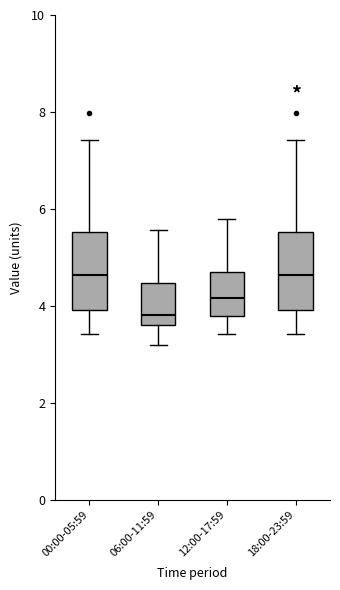

Reading left to right, read every box against the y-axis: the position of its median line, the range the box covers, and the ends of its whiskers. The values are not printed on the chart, so give them approximately, as read against the axis.

00:00-05:59: median 4.6, box 4.0 to 5.6, whiskers 3.4 to 7.4
06:00-11:59: median 3.8, box 3.6 to 4.4, whiskers 3.2 to 5.6
12:00-17:59: median 4.2, box 3.8 to 4.6, whiskers 3.4 to 5.8
18:00-23:59: median 4.6, box 4.0 to 5.6, whiskers 3.4 to 7.4